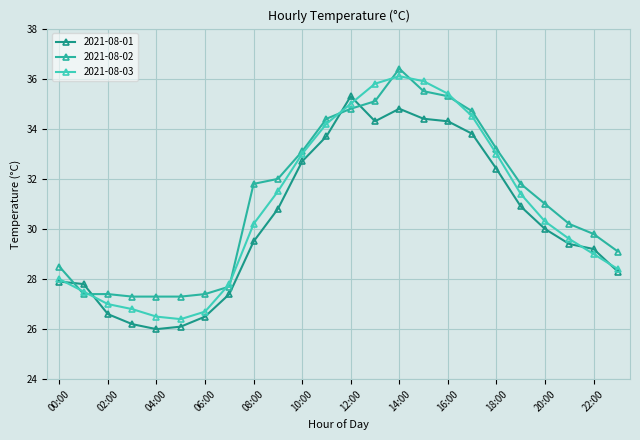

What is the lowest value of the 2021-08-02 series?

27.3